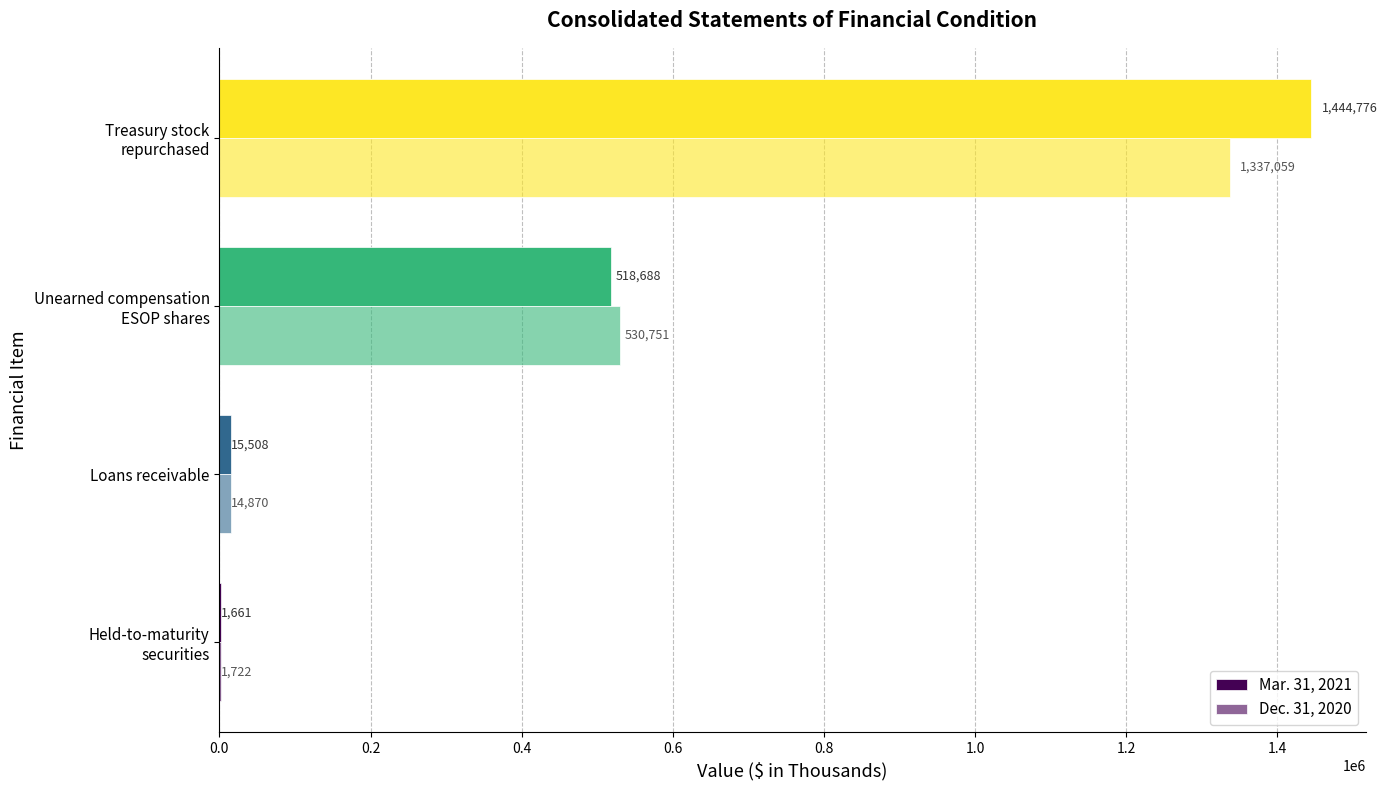

Count the number of data series in this chart.

2